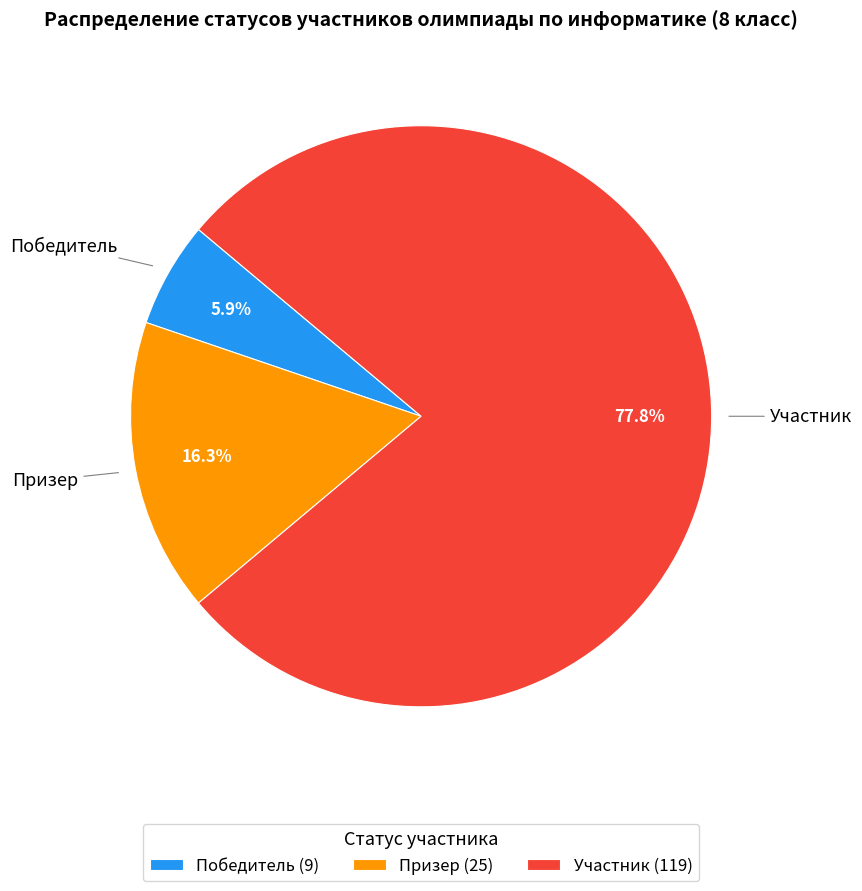

To the nearest percent, what is the difference between the Победитель and Участник slice percentages?

72%